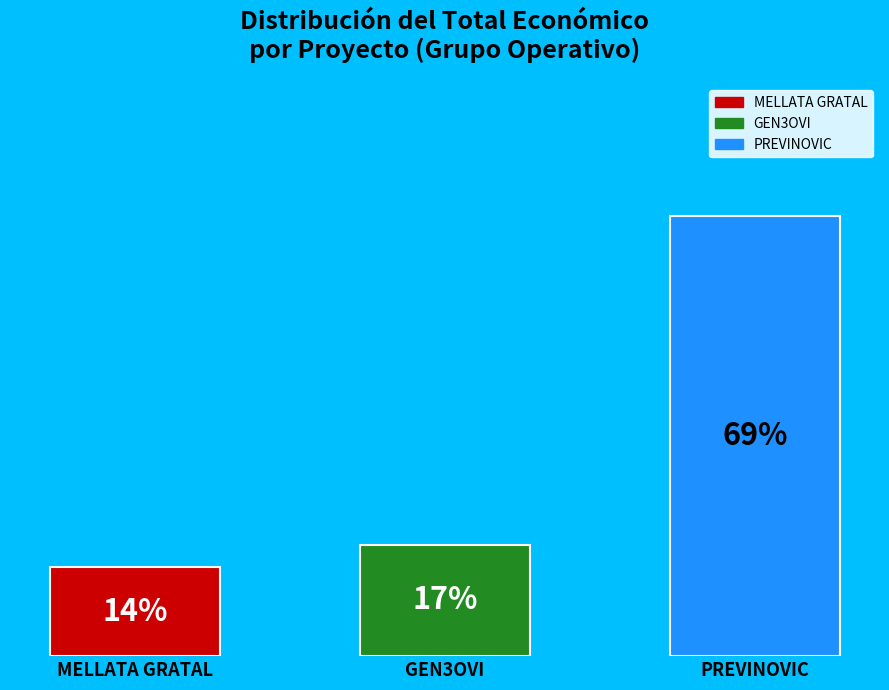

Is PREVINOVIC the majority of the pie?

Yes